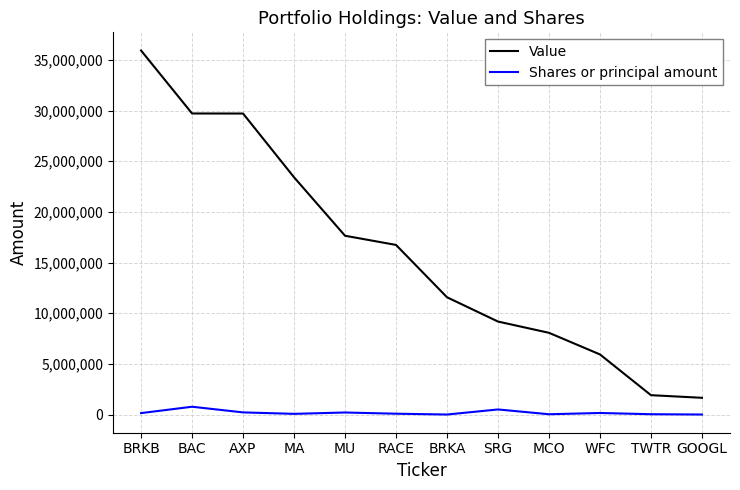

At which category is the sum across all series the highest?

BRKB